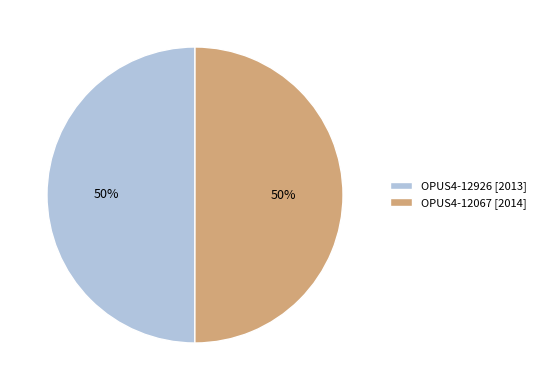

How many slices are in this pie chart?

2